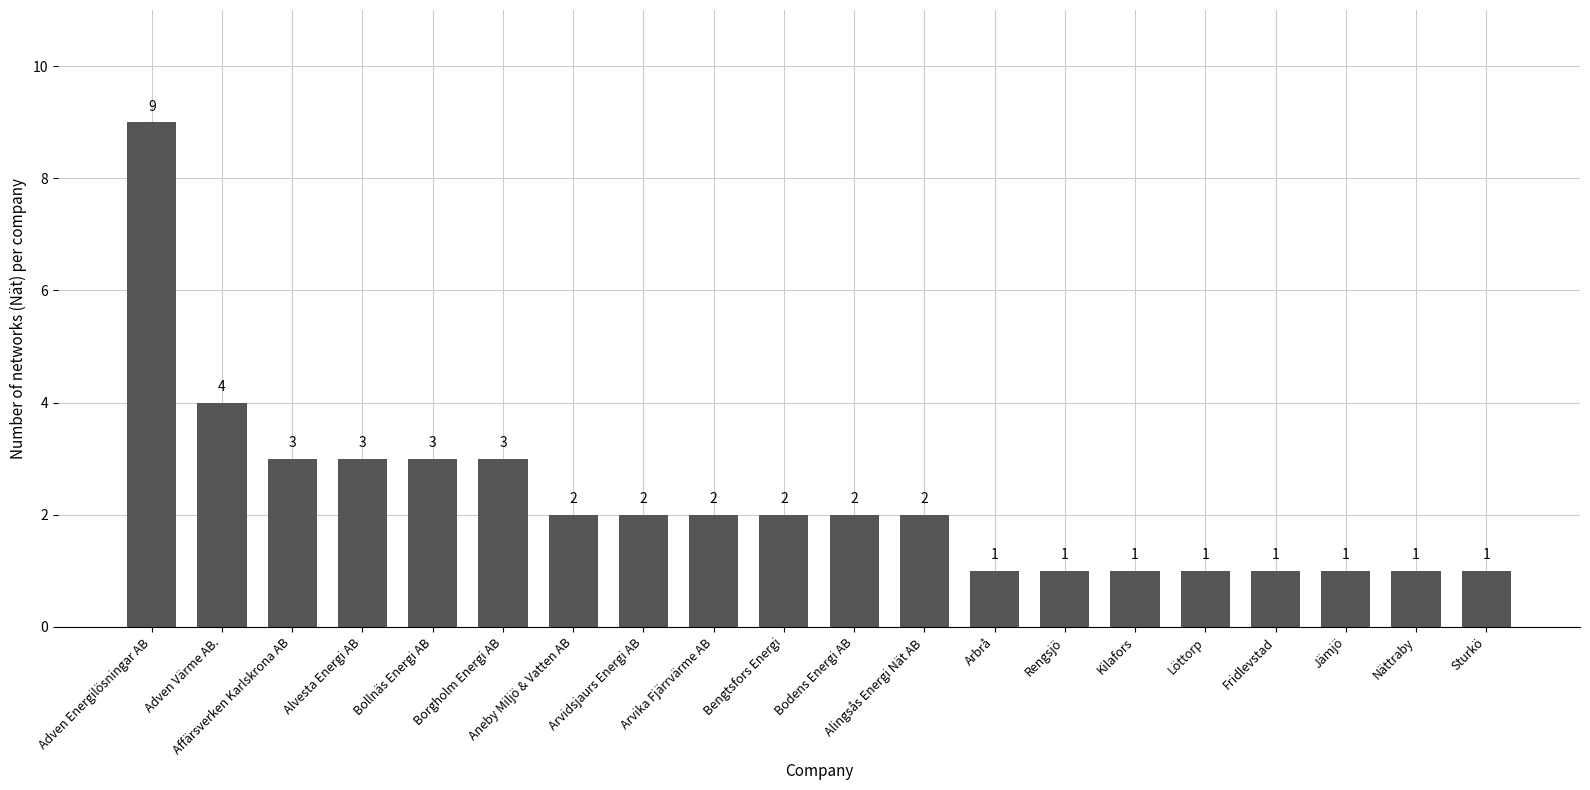

How many values are between 1 and 3?

18